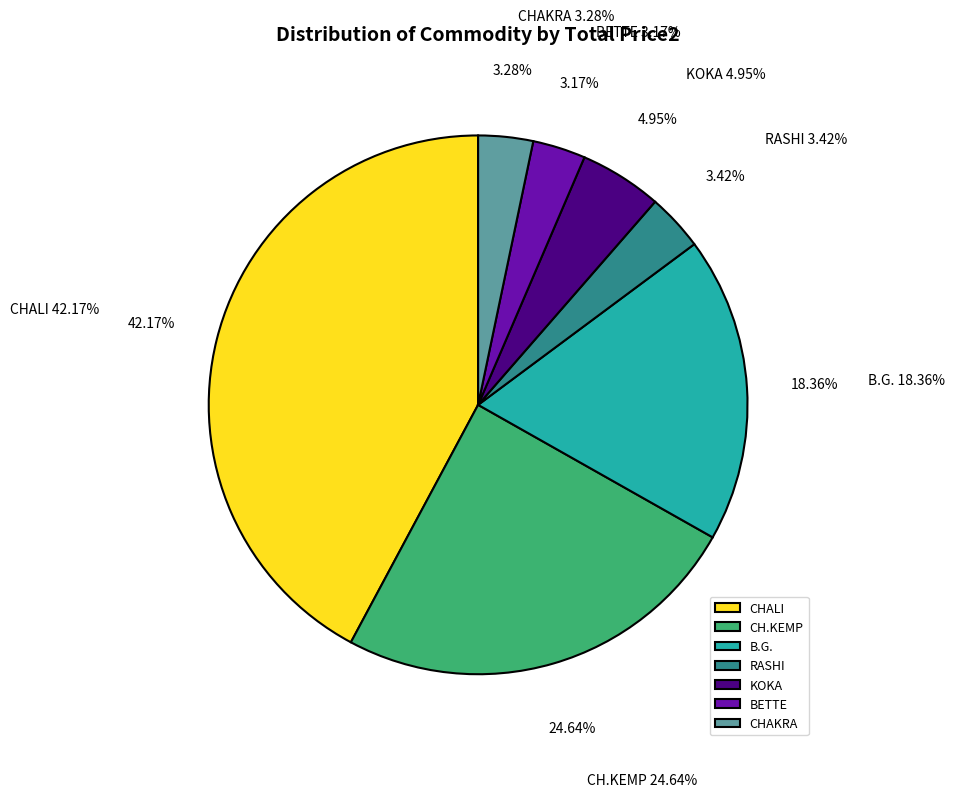

Which category has the biggest portion of the pie?

CHALI